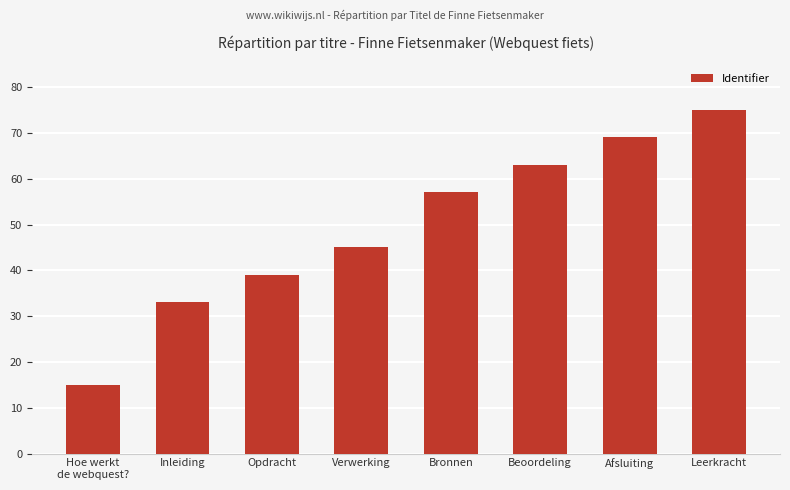

What is the greatest value displayed?

75